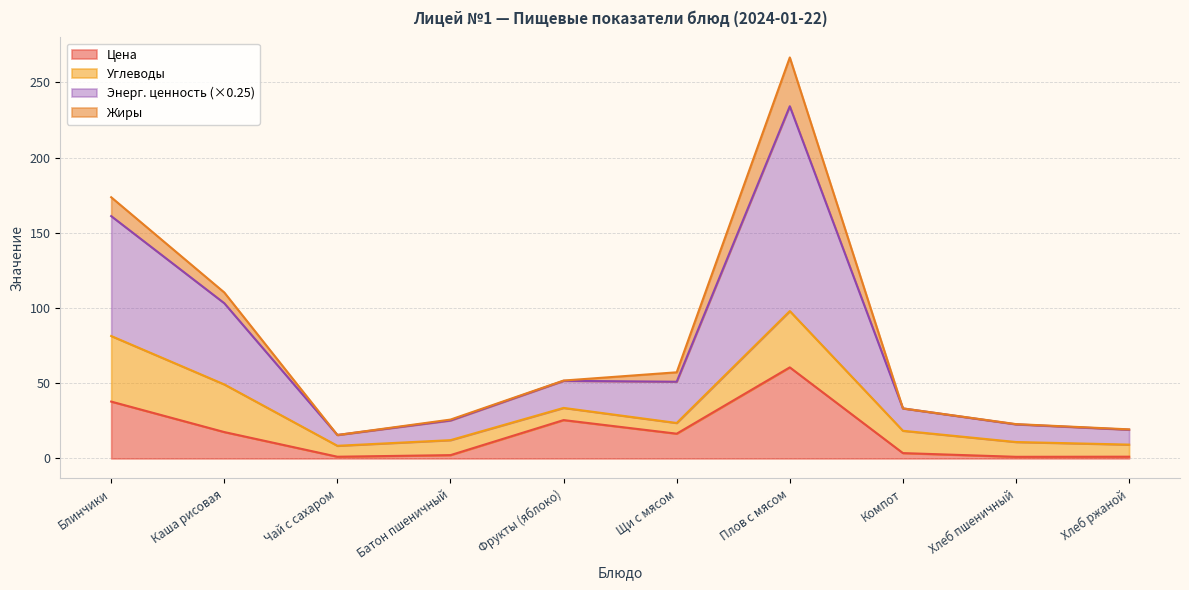

At which category is the sum across all series the highest?

Плов с мясом